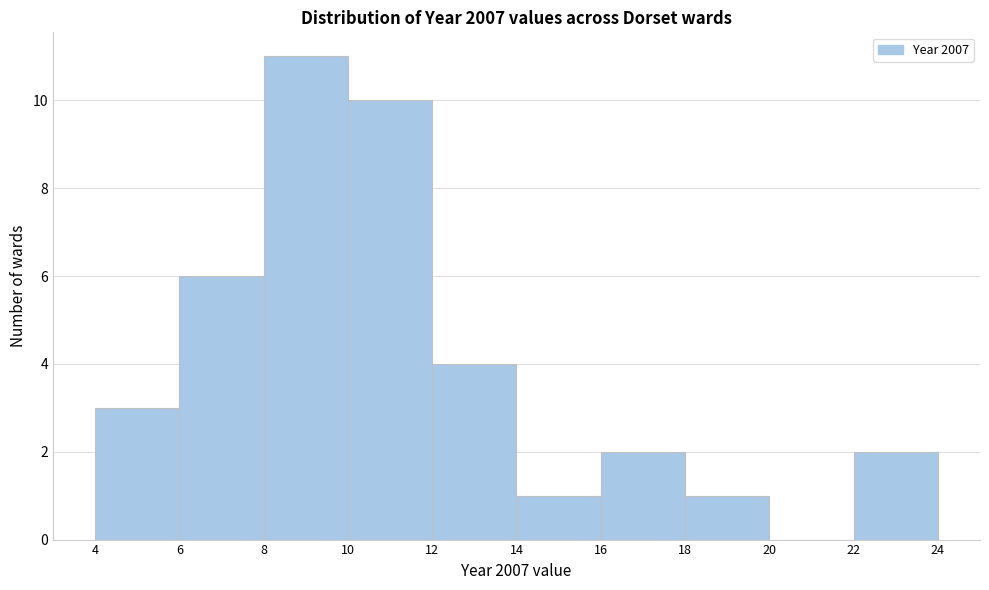

How tall is the bar that spans 6 to 8 on the x-axis? The values are not printed on the chart, so give them approximately, as read against the axis.

6